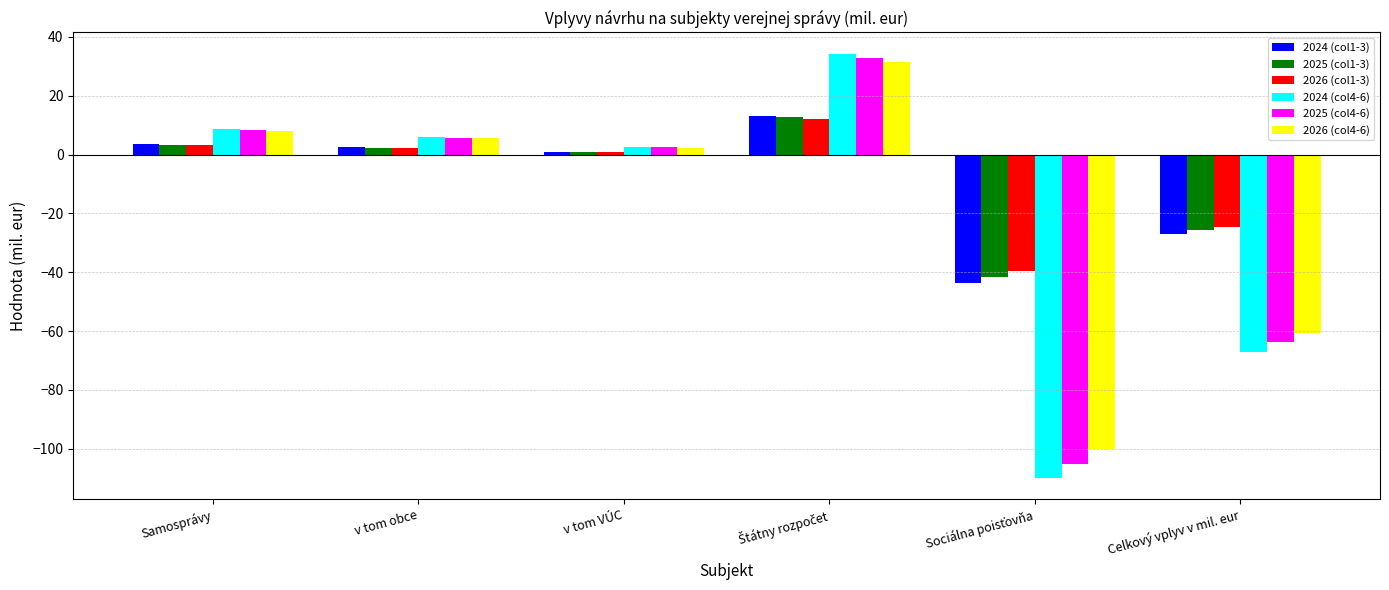

What is the total value across all series at v tom obce?

24.1